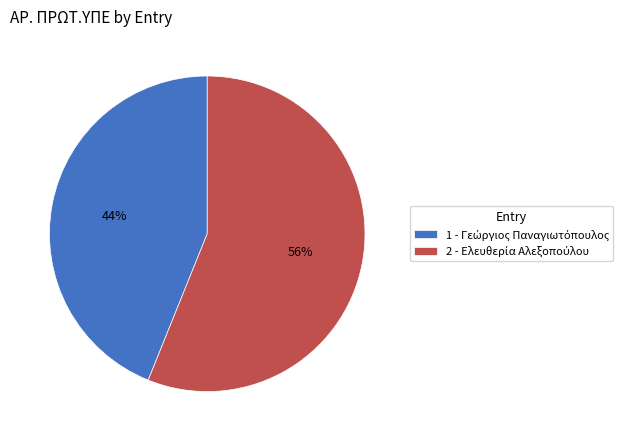

Does any single category account for the majority?

Yes